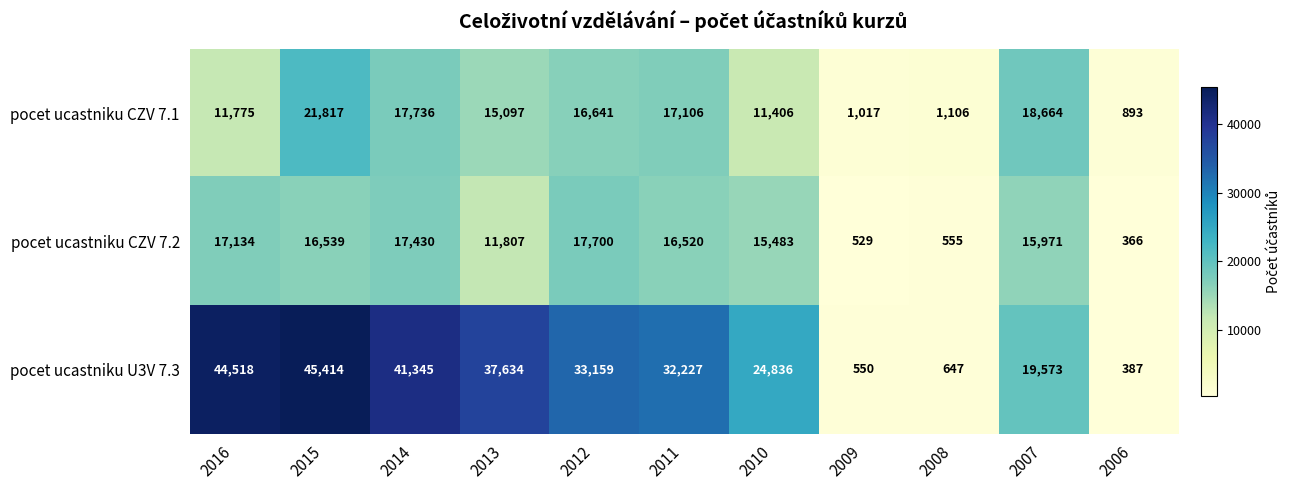

What is the difference between the pocet ucastniku CZV 7.1 values at 2010 and 2011?

5700